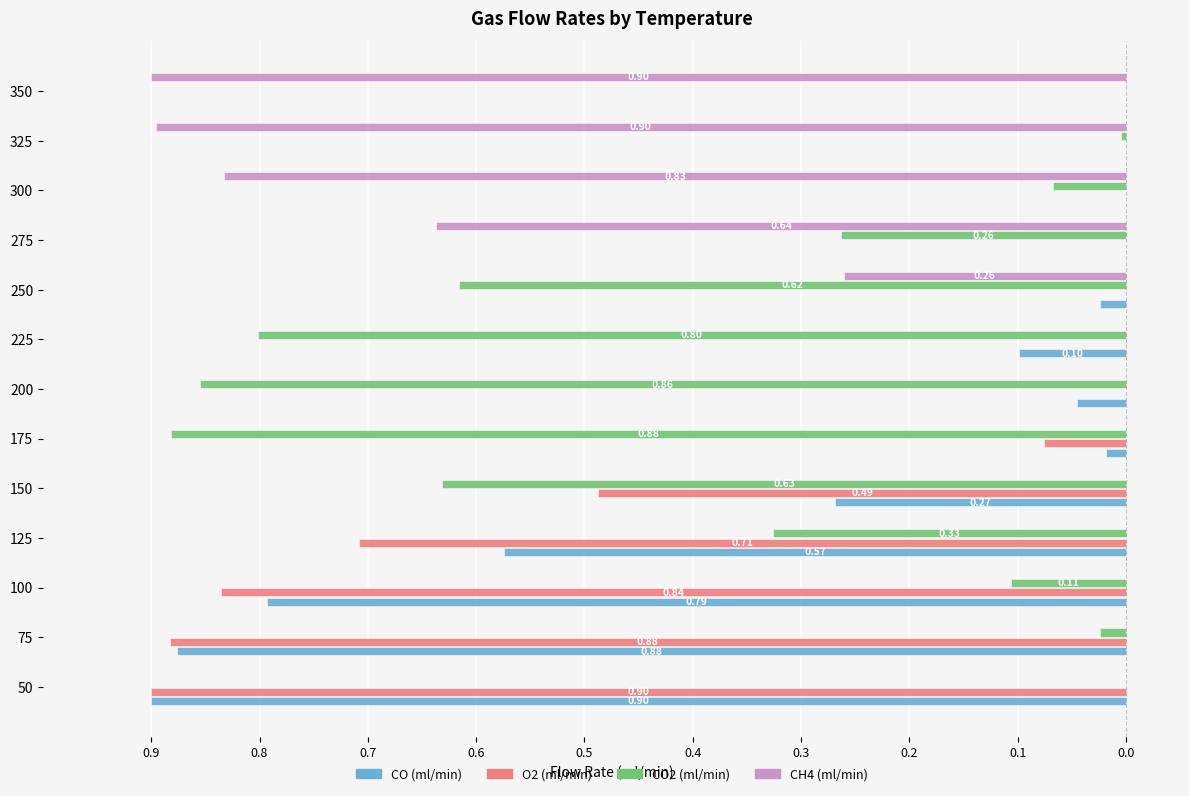

Reading right to left, extract all data points from this chart.

CO (ml/min): 0.0	0.0	0.0	0.0	-0.0	-0.1	-0.0	-0.0	-0.3	-0.6	-0.8	-0.9	-0.9
O2 (ml/min): 0.0	0.0	0.0	0.0	0.0	0.0	0.0	-0.1	-0.5	-0.7	-0.8	-0.9	-0.9
CO2 (ml/min): 0.0	-0.0	-0.1	-0.3	-0.6	-0.8	-0.9	-0.9	-0.6	-0.3	-0.1	-0.0	0.0
CH4 (ml/min): -0.9	-0.9	-0.8	-0.6	-0.3	0.0	0.0	0.0	0.0	0.0	0.0	0.0	0.0